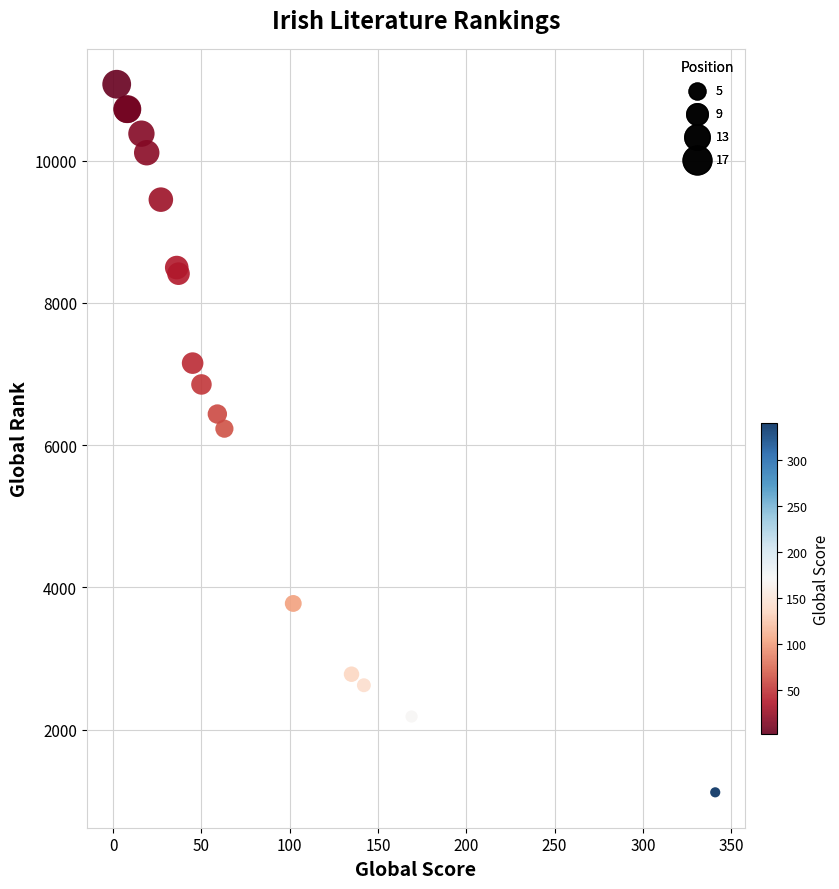

What Y value in the scatter plot is closest to 6097?

6232